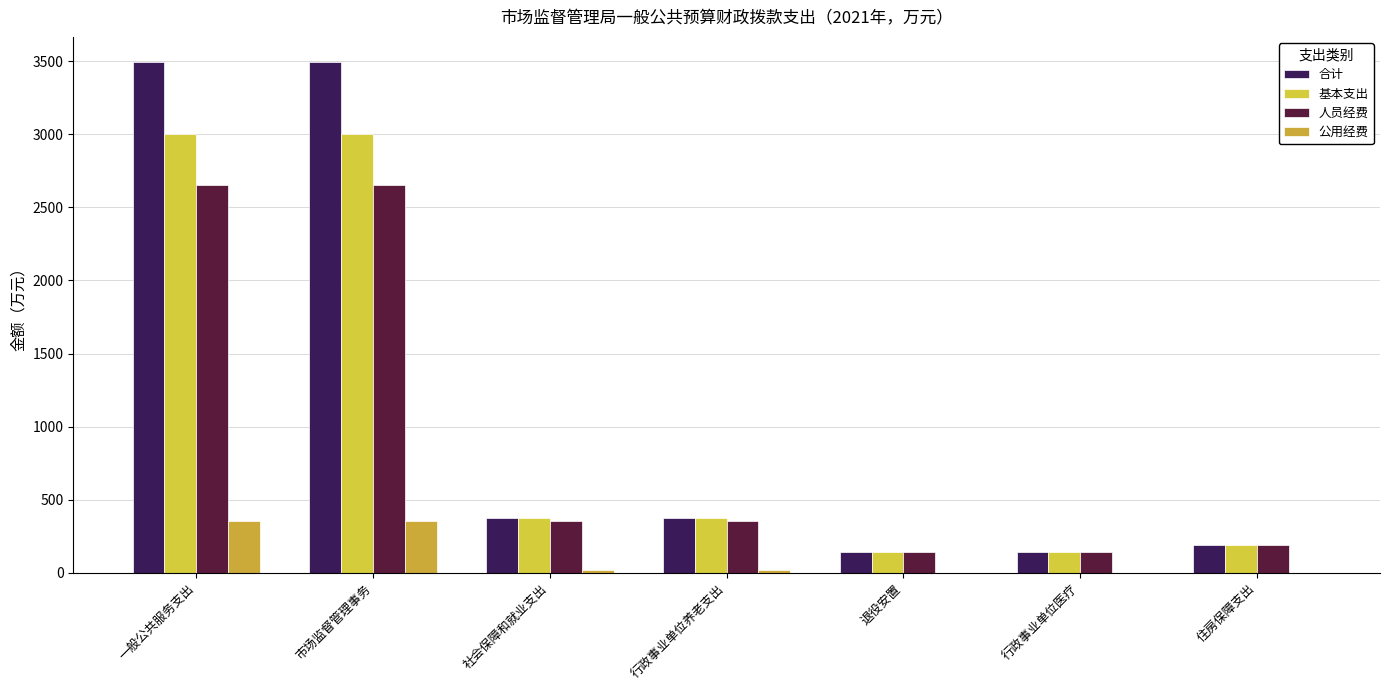

What is the difference between the highest and lowest values at 市场监督管理事务?

3139.0